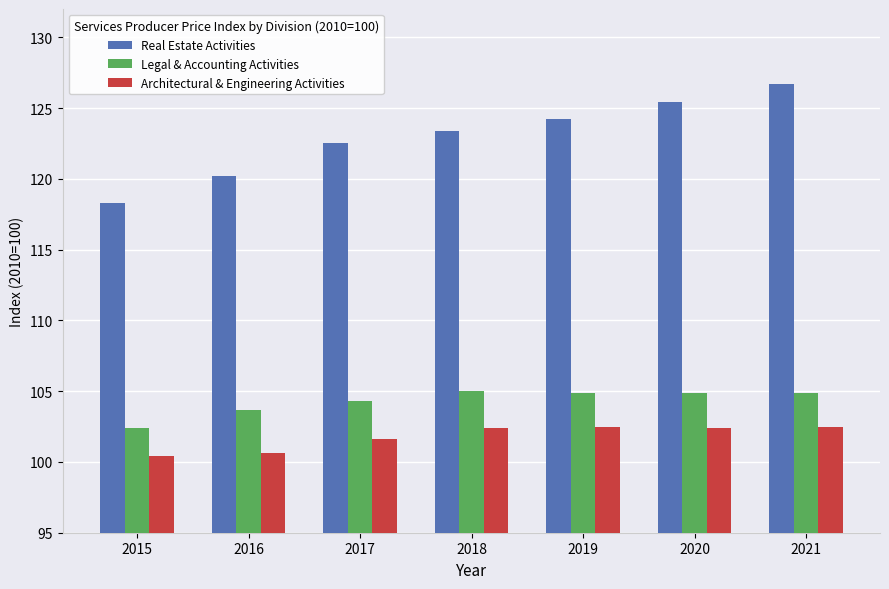

Between 2016 and 2019, which series saw the biggest shift?

Real Estate Activities